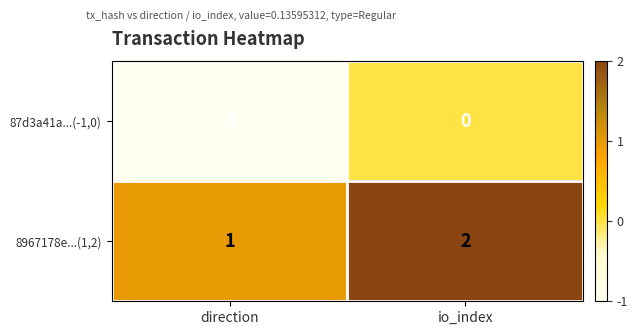

Rank the series by their maximum value, from highest to lowest.

8967178e...(1,2), 87d3a41a...(-1,0)